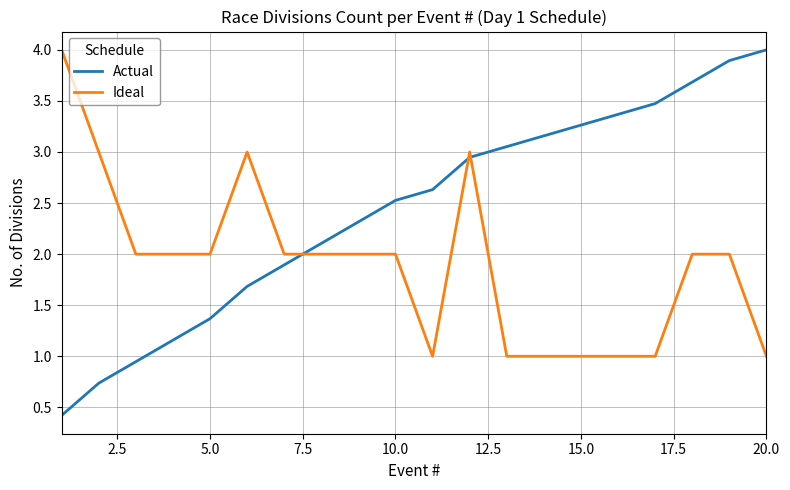

Rank the series by their average value, from highest to lowest.

Actual, Ideal